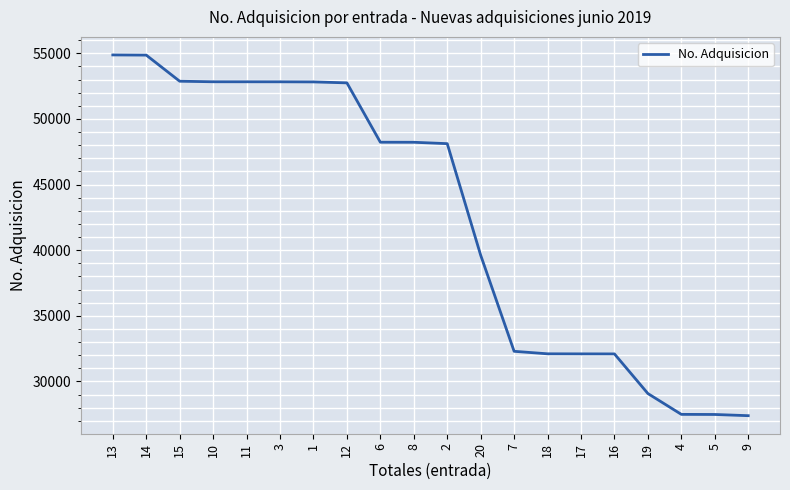

What is the change in value from 14 to 6?

-6637